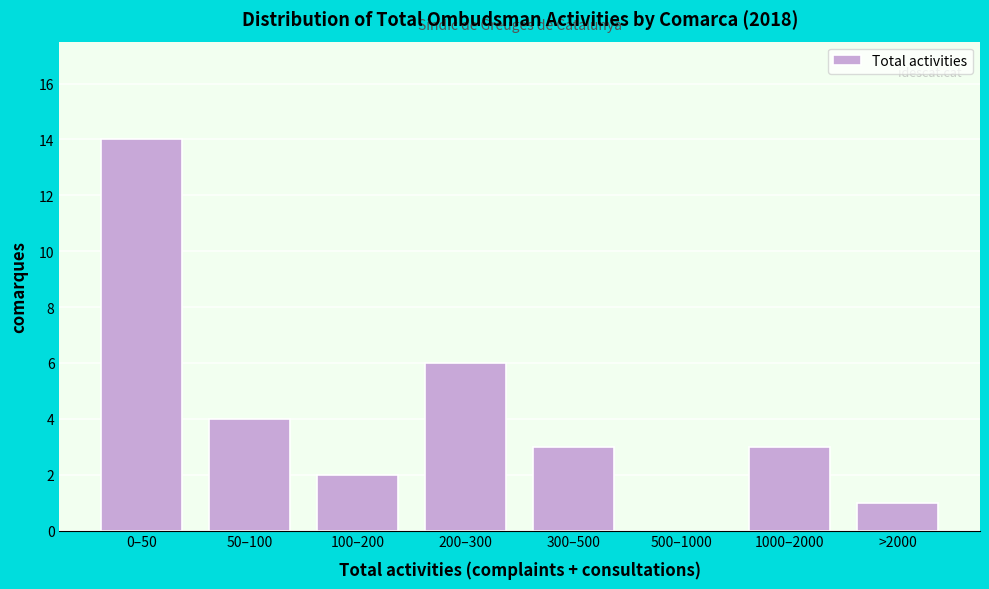

What is the maximum value shown in the chart?

14